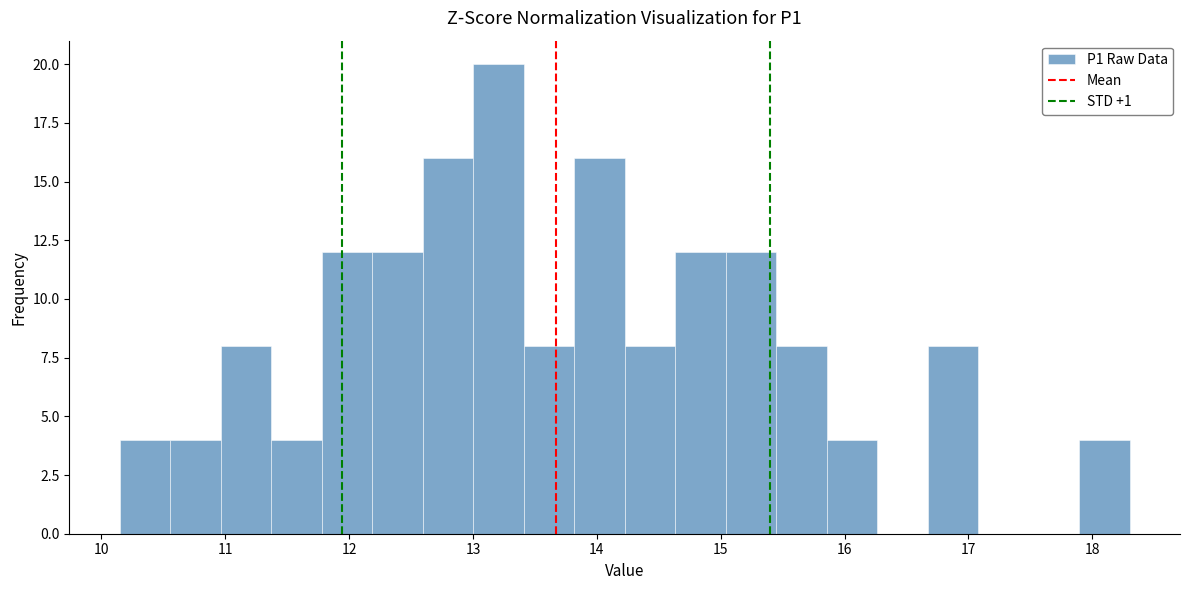

How tall is the bar that spans 13.0 to 13.4 on the x-axis? Neither the bar edges nor the heights are printed on the chart, so give them approximately, as read against the axes.

20